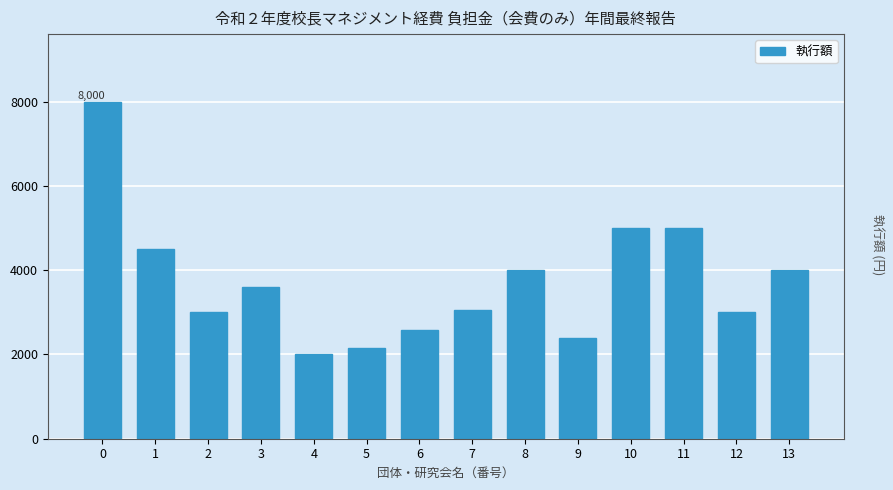

Reading left to right, extract all data points from this chart.

0=8000	1=4500	2=3000	3=3600	4=2000	5=2150	6=2580	7=3050	8=4000	9=2400	10=5000	11=5000	12=3000	13=4000